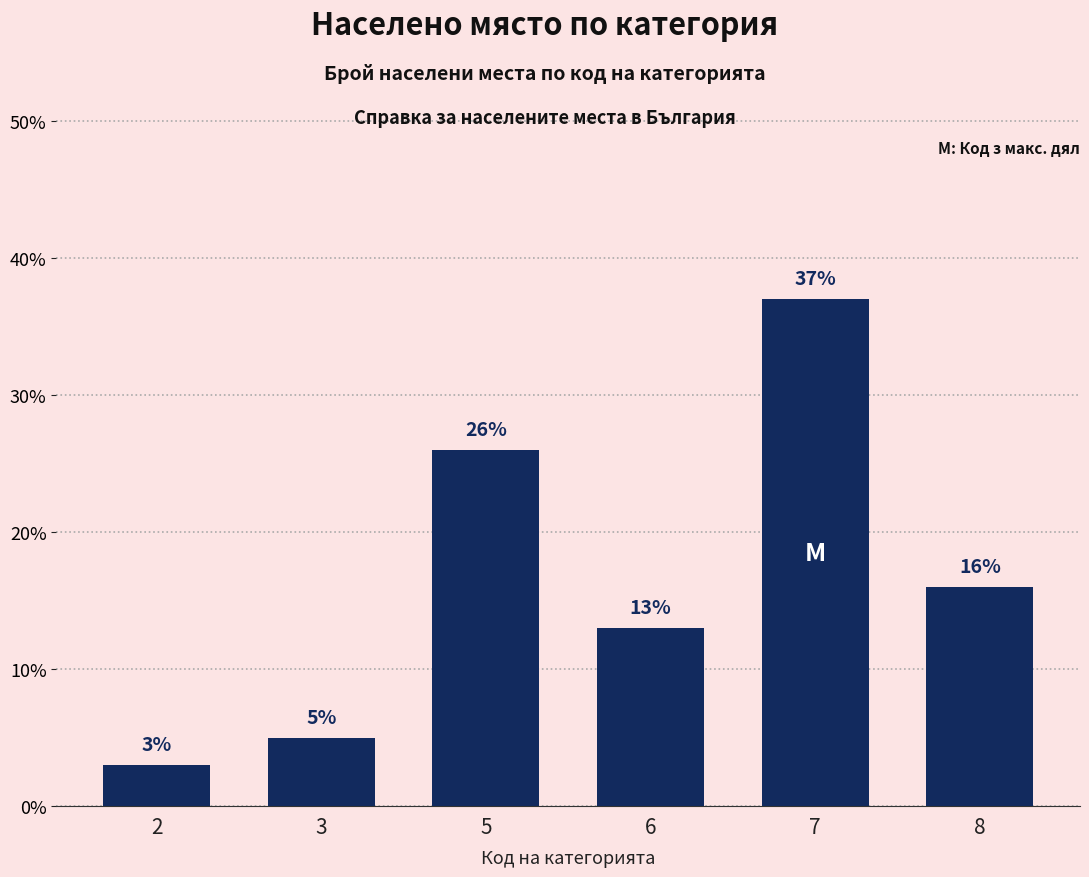

What is the difference between the maximum and second lowest values?

32